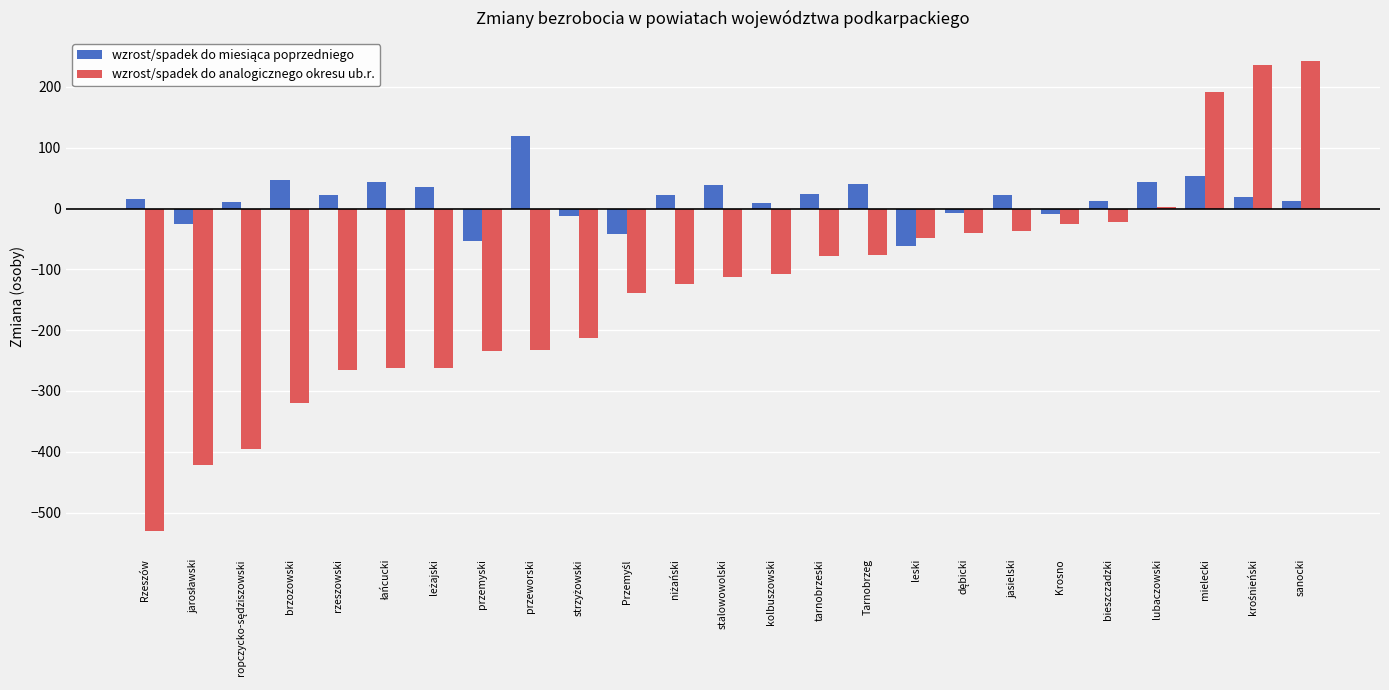

Between rzeszowski and lubaczowski, which series saw the biggest shift?

wzrost/spadek do analogicznego okresu ub.r.